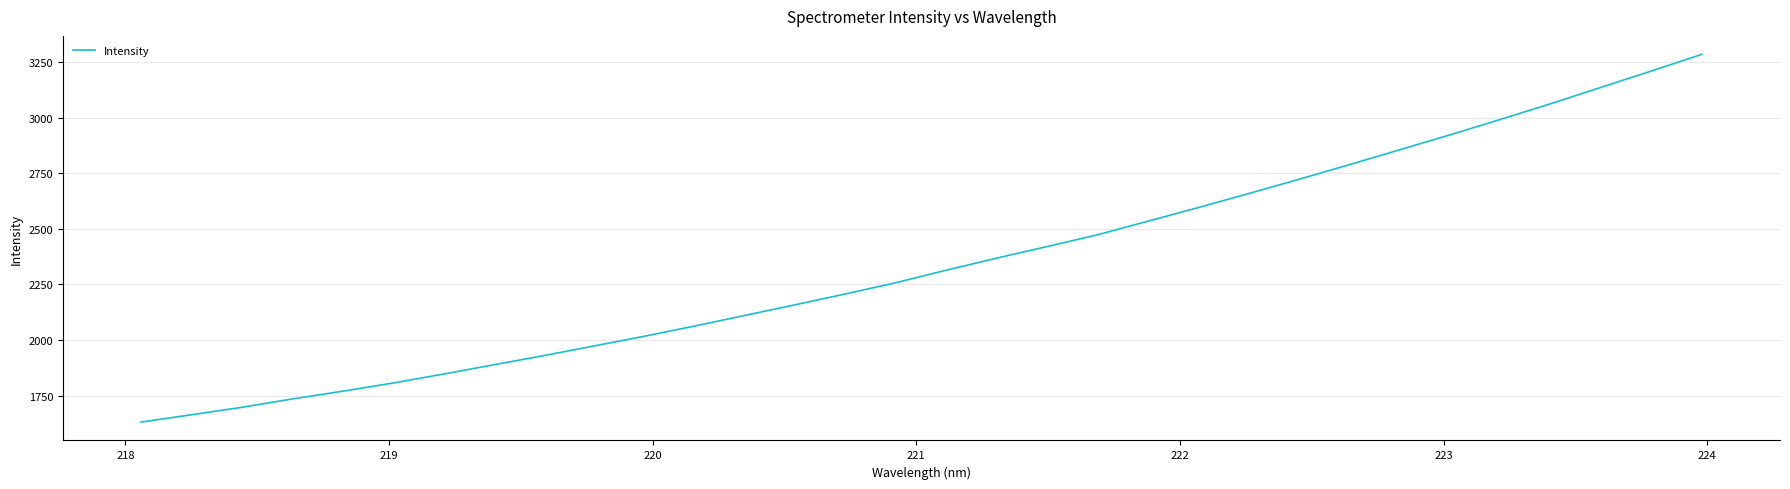

How many series are shown in this chart?

1